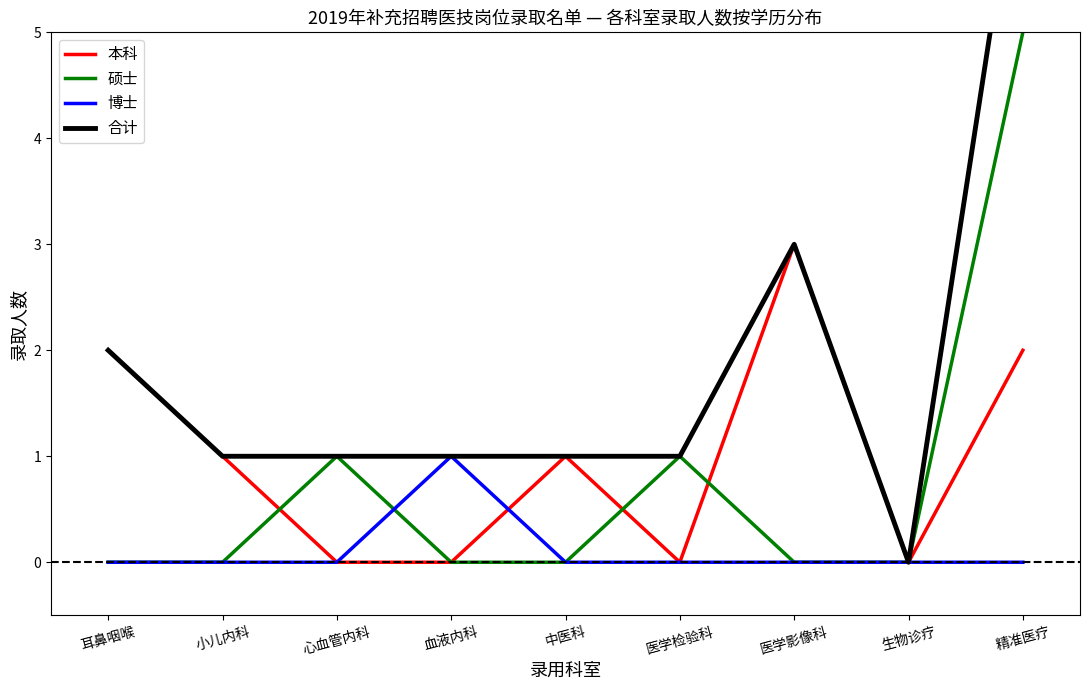

What is the difference between the maximum and minimum values in the 硕士 series?

5